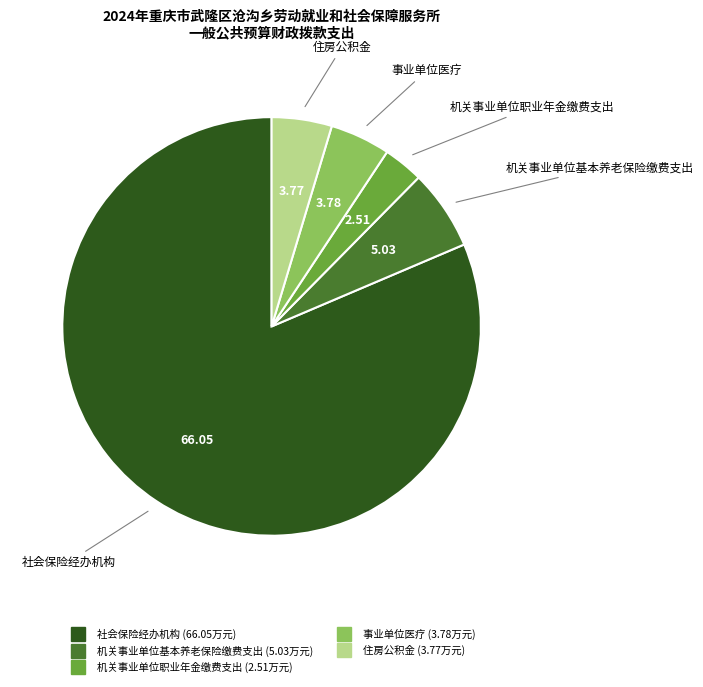

Do 机关事业单位职业年金缴费支出 and 社会保险经办机构 together represent more than half of the pie?

Yes